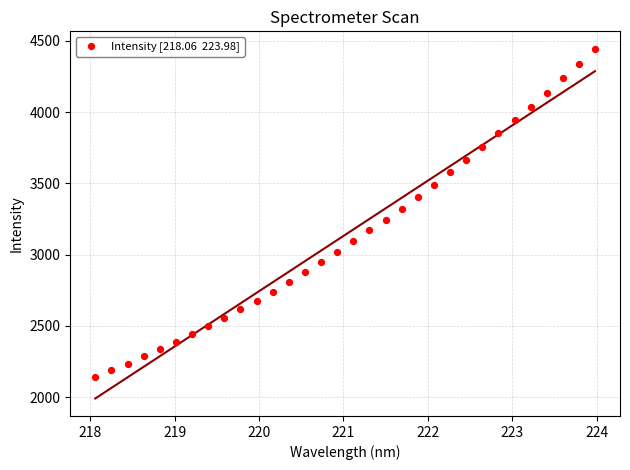

What is the range of Y values (max minus min)?

2302.5